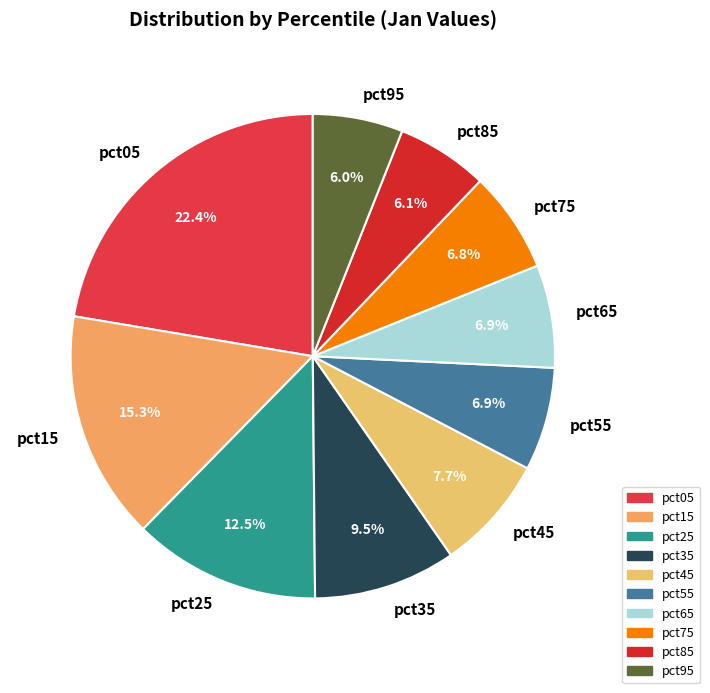

Is the sum of pct15 and pct05 greater than half?

No